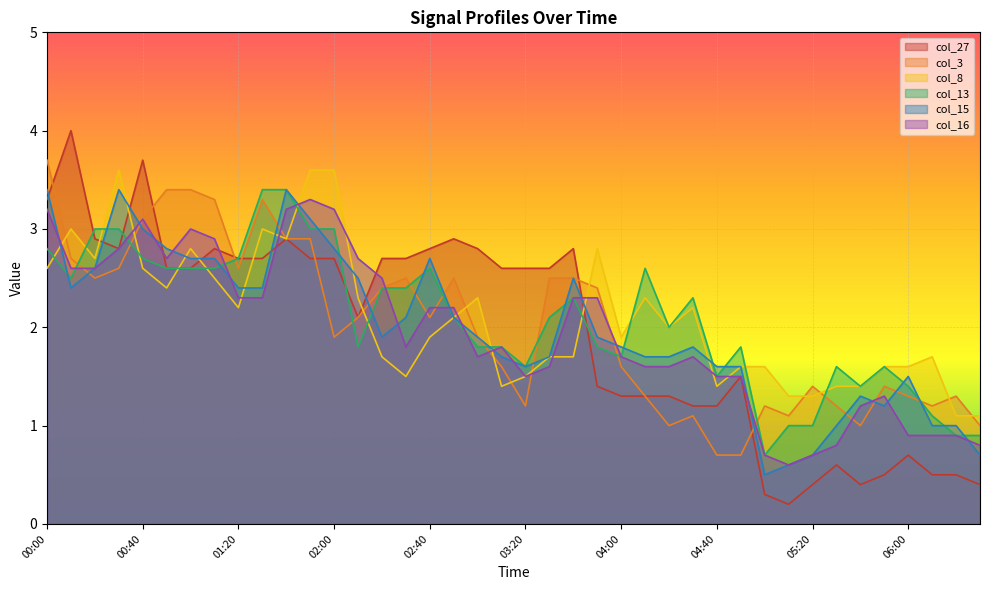

After their last crossing, which series has the higher values: col_3 or col_13?

col_3